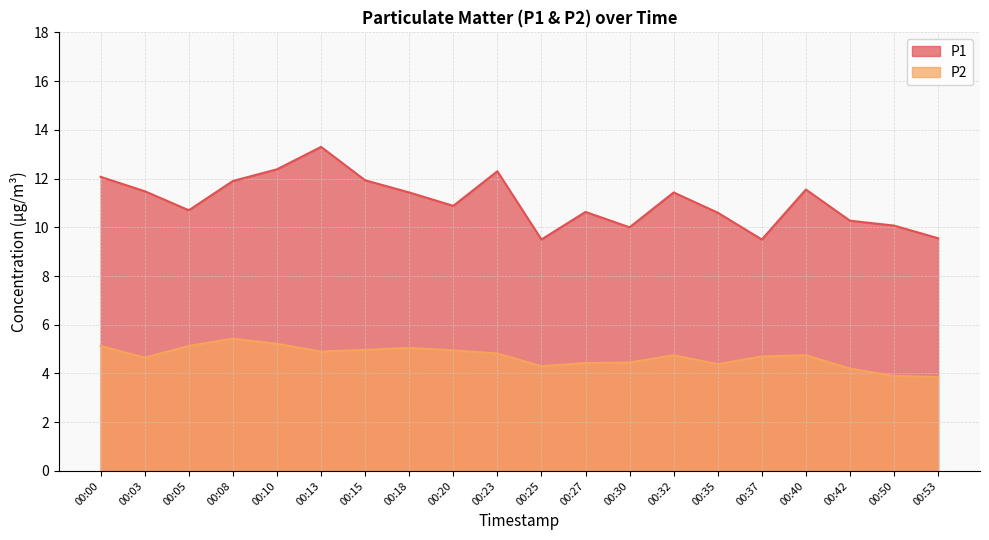

True or false: P2 and P1 intersect in this chart.

False